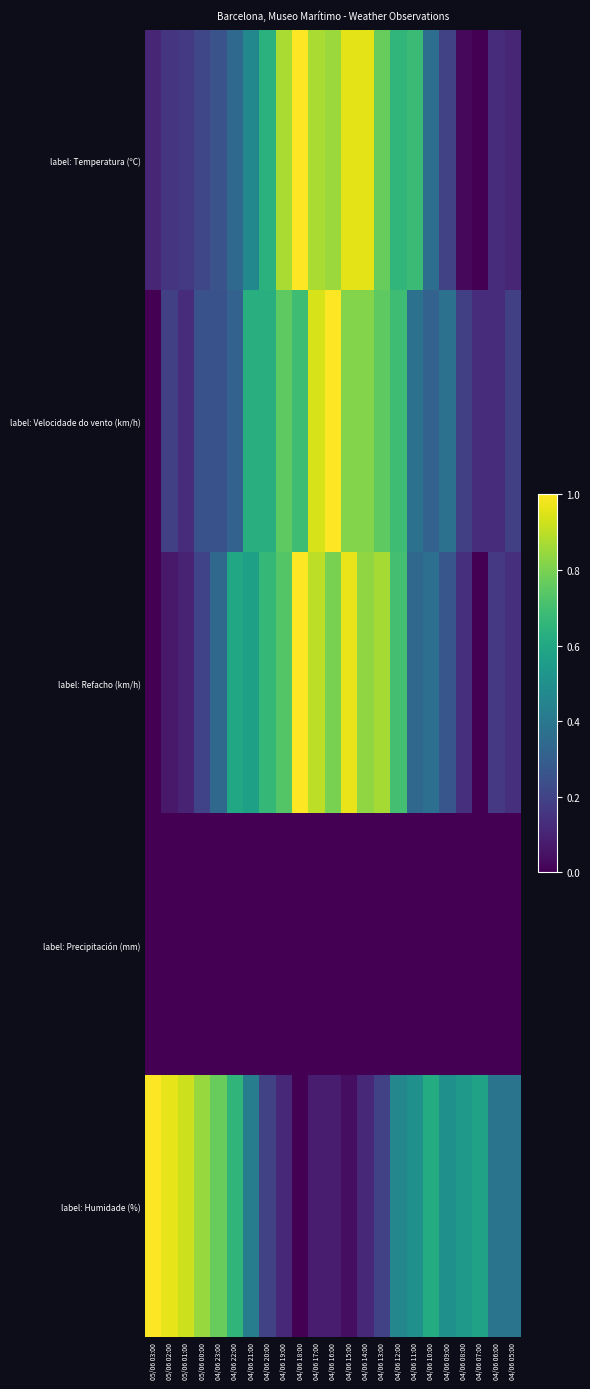

Reading left to right, what are all the values shown in this chart?

label: Temperatura (ºC): 05/06 03:00=0.1	05/06 02:00=0.1	05/06 01:00=0.2	05/06 00:00=0.2	04/06 23:00=0.3	04/06 22:00=0.3	04/06 21:00=0.5	04/06 20:00=0.6	04/06 19:00=0.9	04/06 18:00=1.0	04/06 17:00=0.9	04/06 16:00=0.9	04/06 15:00=1.0	04/06 14:00=1.0	04/06 13:00=0.8	04/06 12:00=0.7	04/06 11:00=0.7	04/06 10:00=0.4	04/06 09:00=0.2	04/06 08:00=0.0	04/06 07:00=0.0	04/06 06:00=0.1	04/06 05:00=0.1
label: Velocidade do vento (km/h): 05/06 03:00=0.0	05/06 02:00=0.2	05/06 01:00=0.1	05/06 00:00=0.2	04/06 23:00=0.2	04/06 22:00=0.3	04/06 21:00=0.6	04/06 20:00=0.6	04/06 19:00=0.8	04/06 18:00=0.7	04/06 17:00=0.9	04/06 16:00=1.0	04/06 15:00=0.8	04/06 14:00=0.8	04/06 13:00=0.8	04/06 12:00=0.7	04/06 11:00=0.4	04/06 10:00=0.3	04/06 09:00=0.4	04/06 08:00=0.2	04/06 07:00=0.1	04/06 06:00=0.1	04/06 05:00=0.2
label: Refacho (km/h): 05/06 03:00=0.0	05/06 02:00=0.1	05/06 01:00=0.1	05/06 00:00=0.2	04/06 23:00=0.3	04/06 22:00=0.6	04/06 21:00=0.6	04/06 20:00=0.7	04/06 19:00=0.7	04/06 18:00=1.0	04/06 17:00=0.9	04/06 16:00=0.8	04/06 15:00=1.0	04/06 14:00=0.8	04/06 13:00=0.9	04/06 12:00=0.7	04/06 11:00=0.3	04/06 10:00=0.4	04/06 09:00=0.3	04/06 08:00=0.1	04/06 07:00=0.0	04/06 06:00=0.2	04/06 05:00=0.1
label: Precipitación (mm): 05/06 03:00=0.0	05/06 02:00=0.0	05/06 01:00=0.0	05/06 00:00=0.0	04/06 23:00=0.0	04/06 22:00=0.0	04/06 21:00=0.0	04/06 20:00=0.0	04/06 19:00=0.0	04/06 18:00=0.0	04/06 17:00=0.0	04/06 16:00=0.0	04/06 15:00=0.0	04/06 14:00=0.0	04/06 13:00=0.0	04/06 12:00=0.0	04/06 11:00=0.0	04/06 10:00=0.0	04/06 09:00=0.0	04/06 08:00=0.0	04/06 07:00=0.0	04/06 06:00=0.0	04/06 05:00=0.0
label: Humidade (%): 05/06 03:00=1.0	05/06 02:00=1.0	05/06 01:00=0.9	05/06 00:00=0.8	04/06 23:00=0.8	04/06 22:00=0.7	04/06 21:00=0.4	04/06 20:00=0.2	04/06 19:00=0.1	04/06 18:00=0.0	04/06 17:00=0.1	04/06 16:00=0.1	04/06 15:00=0.0	04/06 14:00=0.1	04/06 13:00=0.2	04/06 12:00=0.5	04/06 11:00=0.5	04/06 10:00=0.6	04/06 09:00=0.5	04/06 08:00=0.5	04/06 07:00=0.6	04/06 06:00=0.4	04/06 05:00=0.4